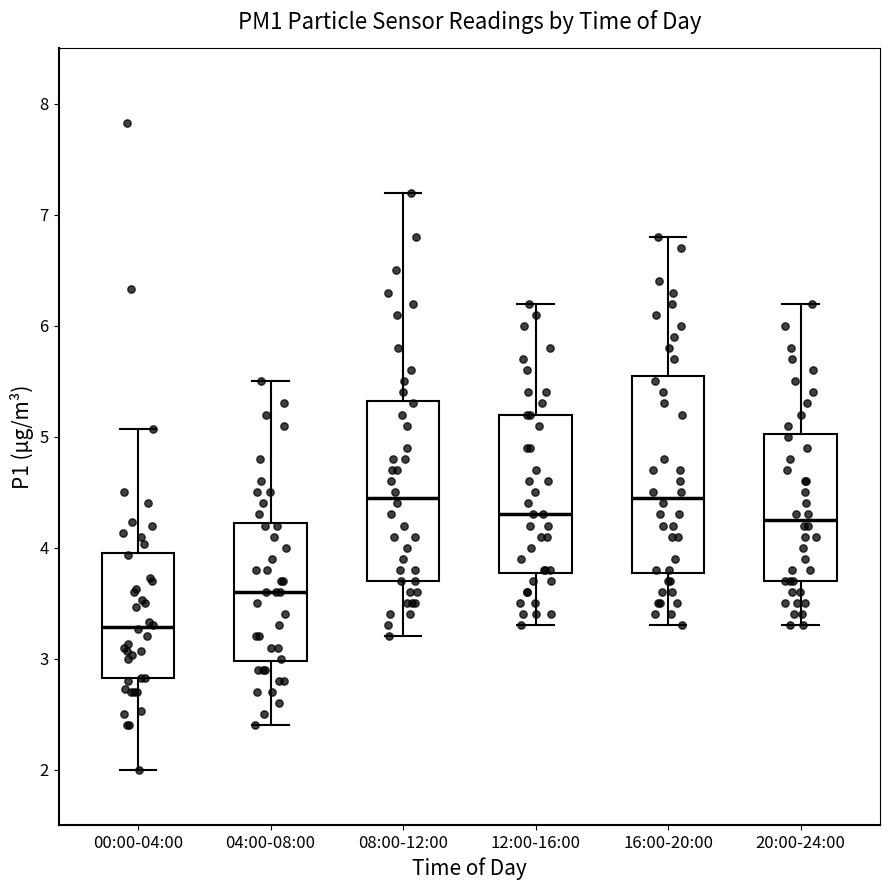

Reading left to right, transcribe this box plot: for each box, give where its median line is, the range the box spans, and where its two whiskers end, as read against the y-axis. The values are not printed on the chart, so give them approximately, as read against the axis.

00:00-04:00: median 3.3, box 2.8 to 4.0, whiskers 2.0 to 5.1
04:00-08:00: median 3.6, box 3.0 to 4.2, whiskers 2.4 to 5.5
08:00-12:00: median 4.5, box 3.7 to 5.3, whiskers 3.2 to 7.2
12:00-16:00: median 4.3, box 3.8 to 5.2, whiskers 3.3 to 6.2
16:00-20:00: median 4.5, box 3.8 to 5.6, whiskers 3.3 to 6.8
20:00-24:00: median 4.3, box 3.7 to 5.0, whiskers 3.3 to 6.2